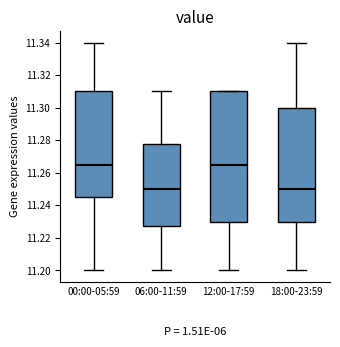

Which box is the tallest, from its lower edge to its upper edge?

12:00-17:59